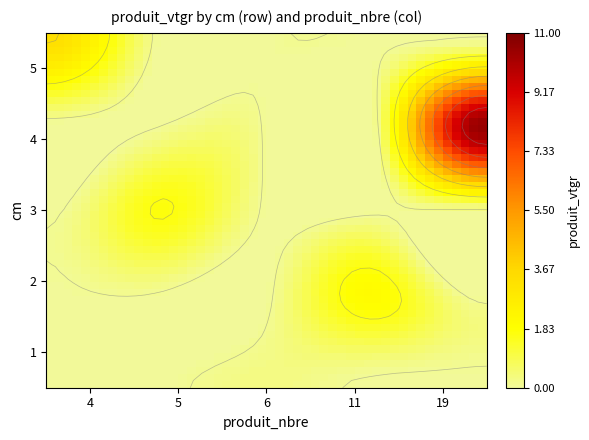

What is the difference between the highest and lowest values at 19?

10.4